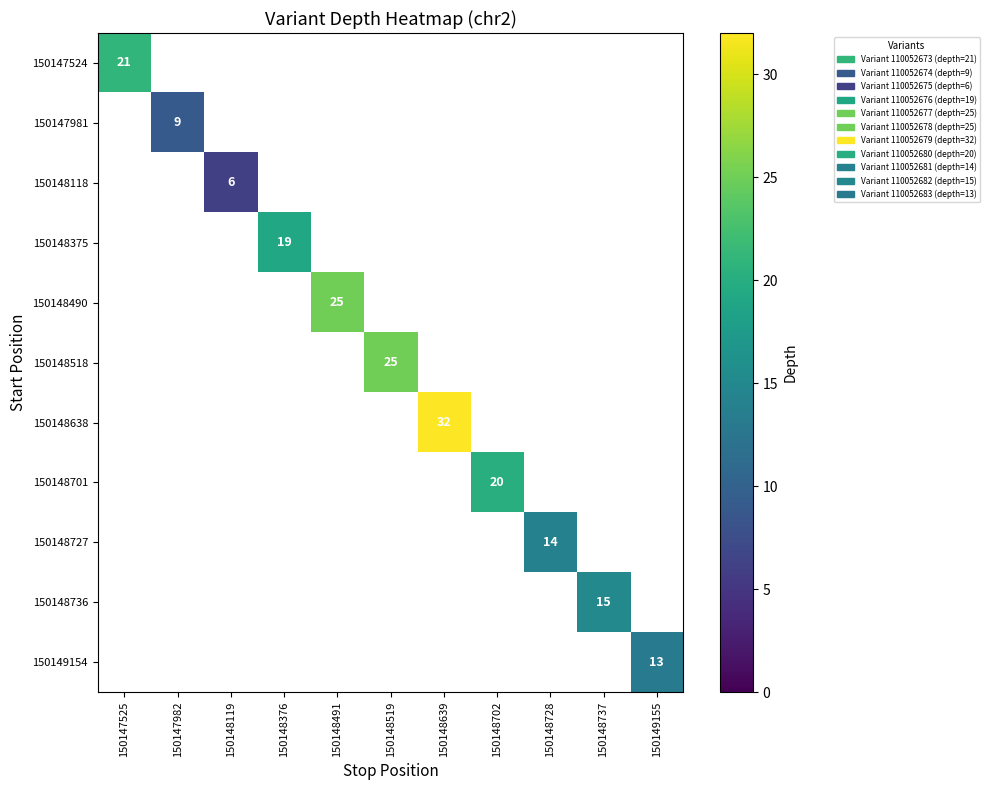

Is it true that 150148490 equals 5 at 150148491?

False